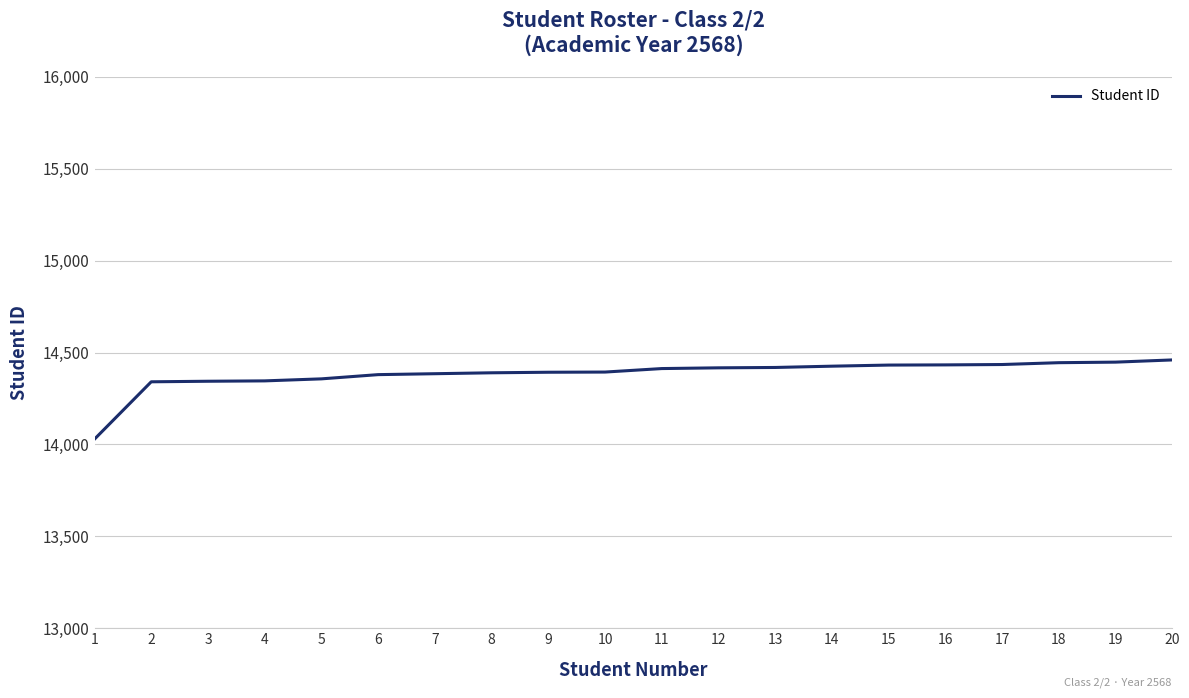

What is the maximum value shown in the chart?

14460